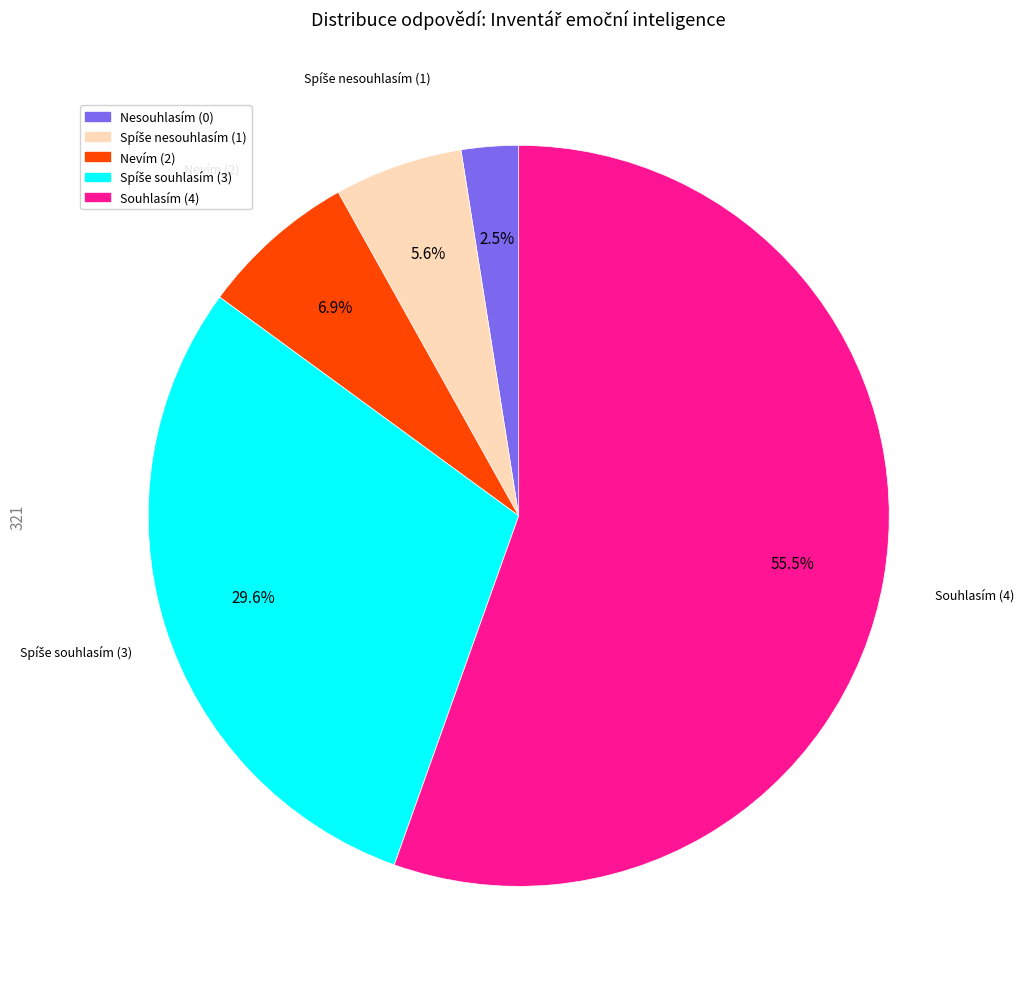

What is the majority slice?

Souhlasím (4)